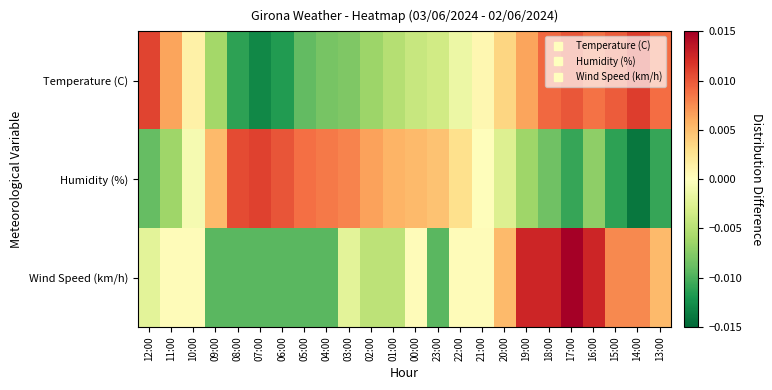

How many categories are shown in the chart?

24